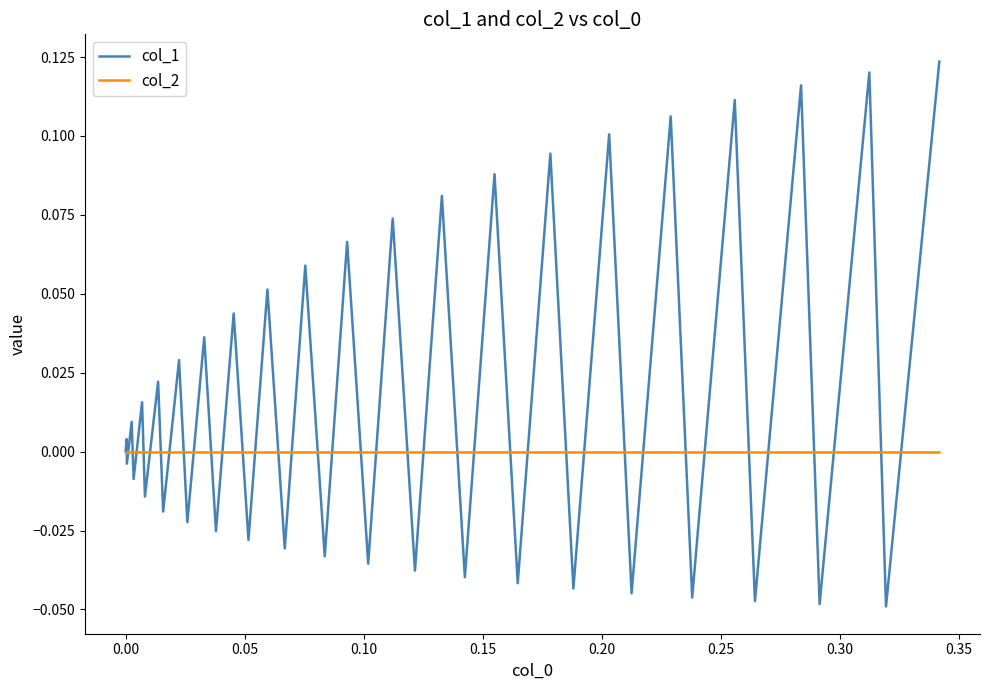

Rank the series by their average value, from highest to lowest.

col_1, col_2